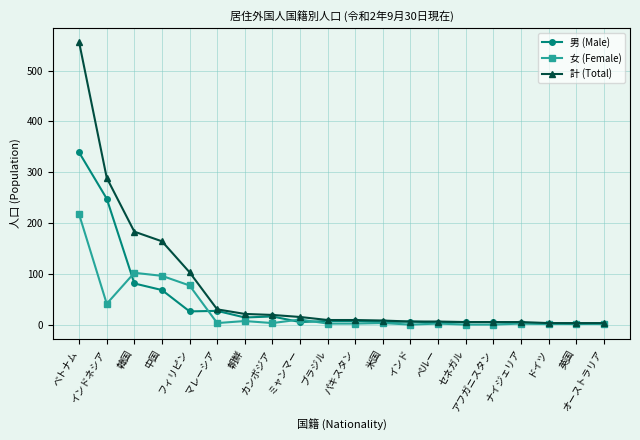

What is the total value across all series at 中国?

328